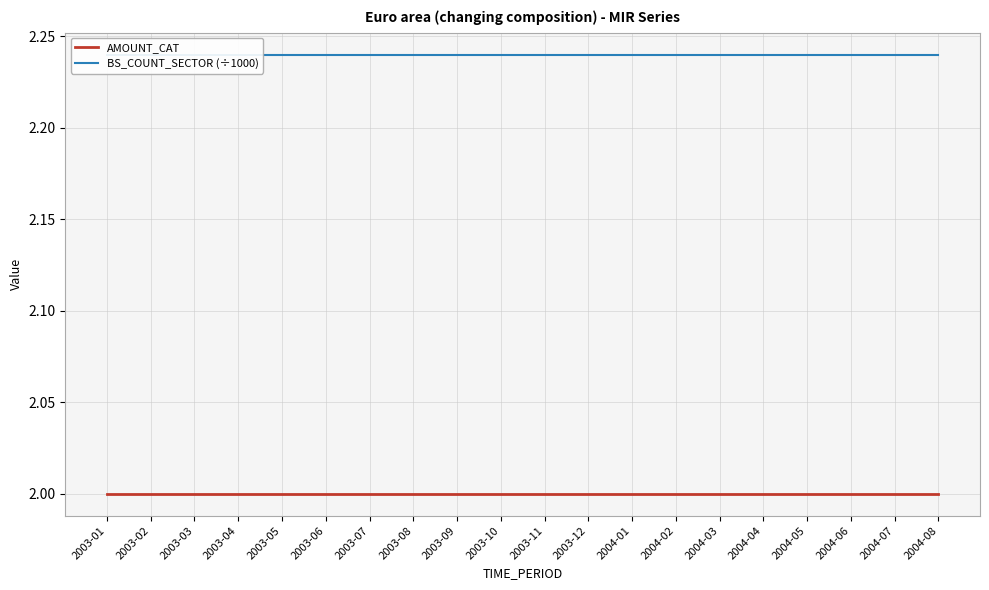

What is the smallest value displayed?

2.0